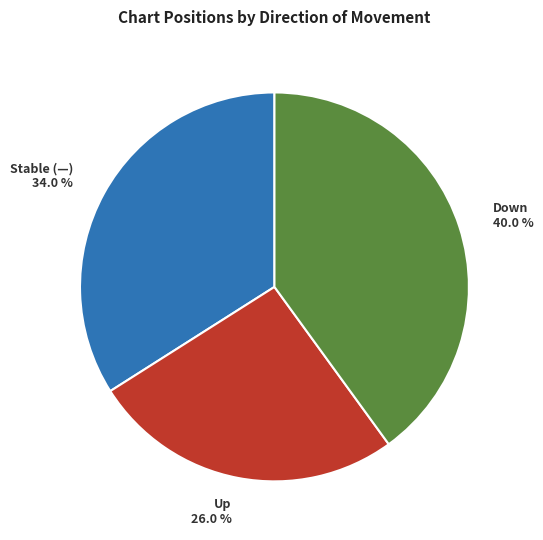

Which slice is the largest?

Down 40.0 %